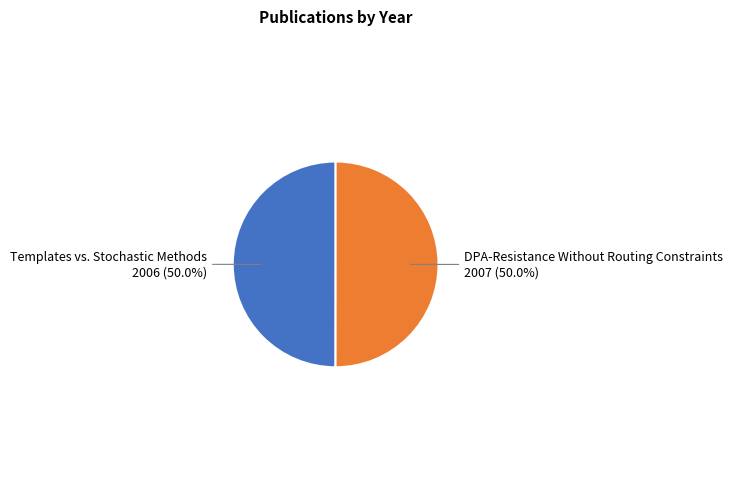

What percentage is the Templates vs. Stochastic Methods slice, to the nearest percent?

50%